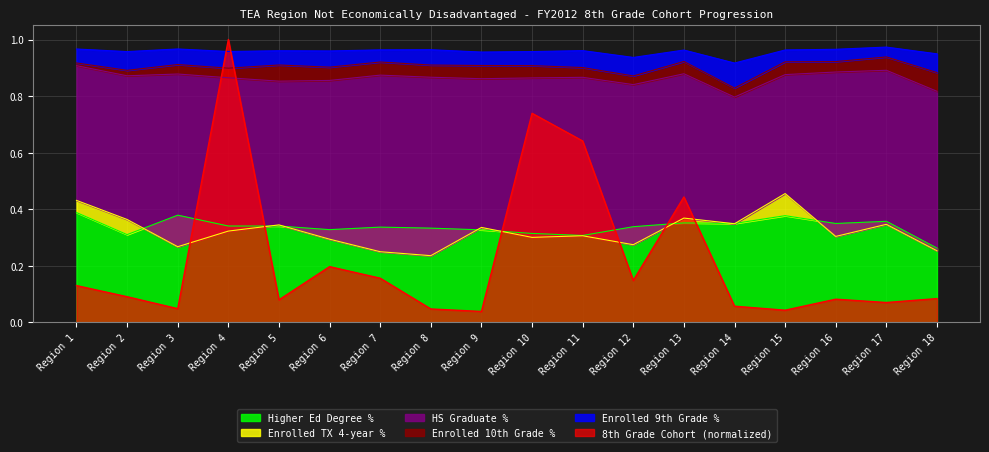

Which label corresponds to the smallest value in the chart?

Region 9